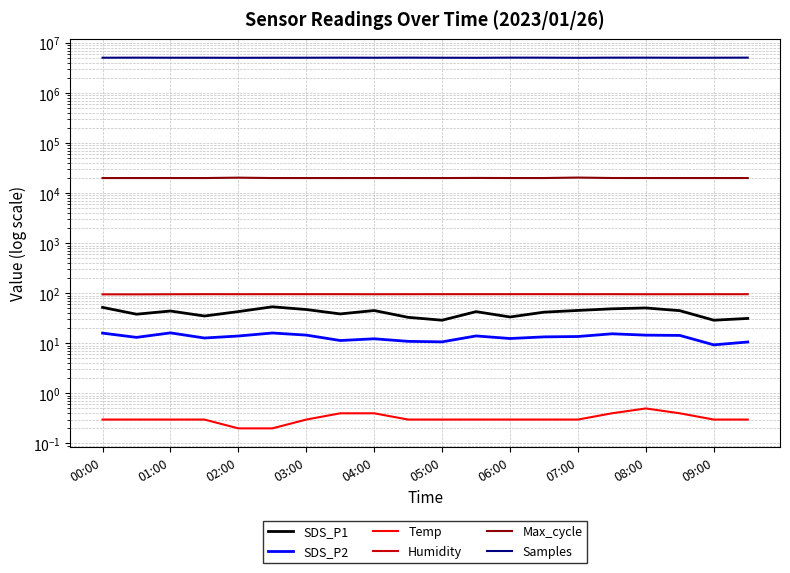

Which category has the highest value across all series?

19